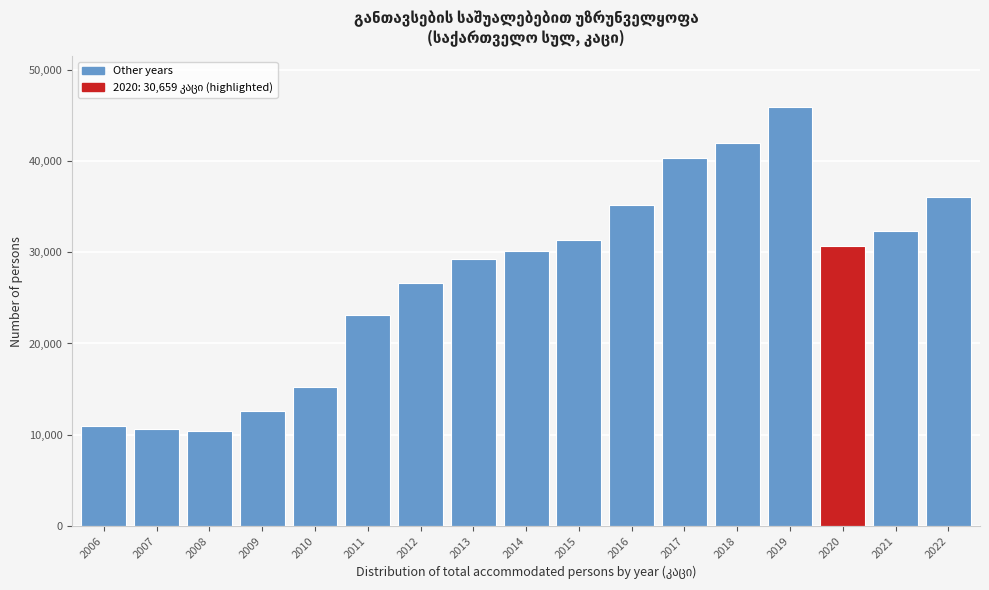

Reading right to left, extract all data points from this chart.

36092.7	32363.0	30659.0	45929.0	41924.0	40313.0	35133.0	31333.0	30111.0	29298.0	26662.0	23078.0	15182.0	12613.0	10369.0	10594.0	10922.0